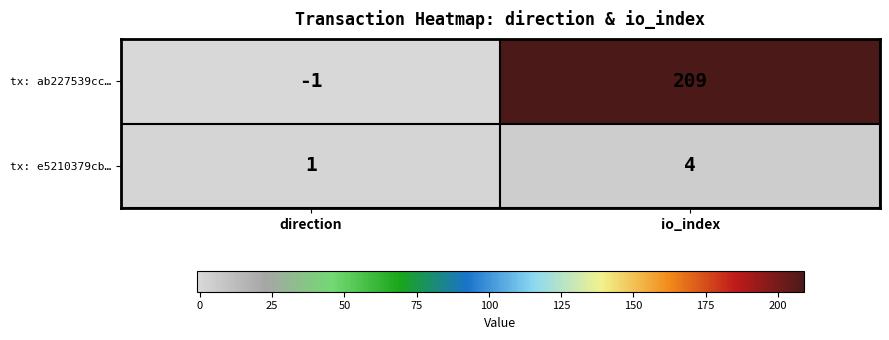

The value of tx: e5210379cb… at direction is 0. True or false?

False